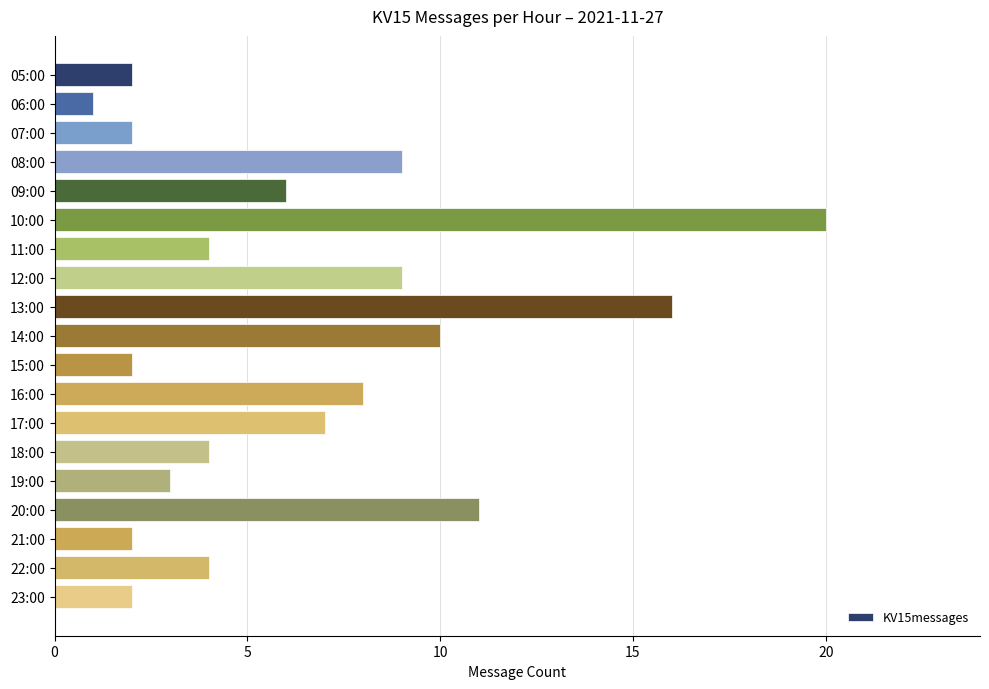

At which category does the chart reach its peak across all series?

10:00